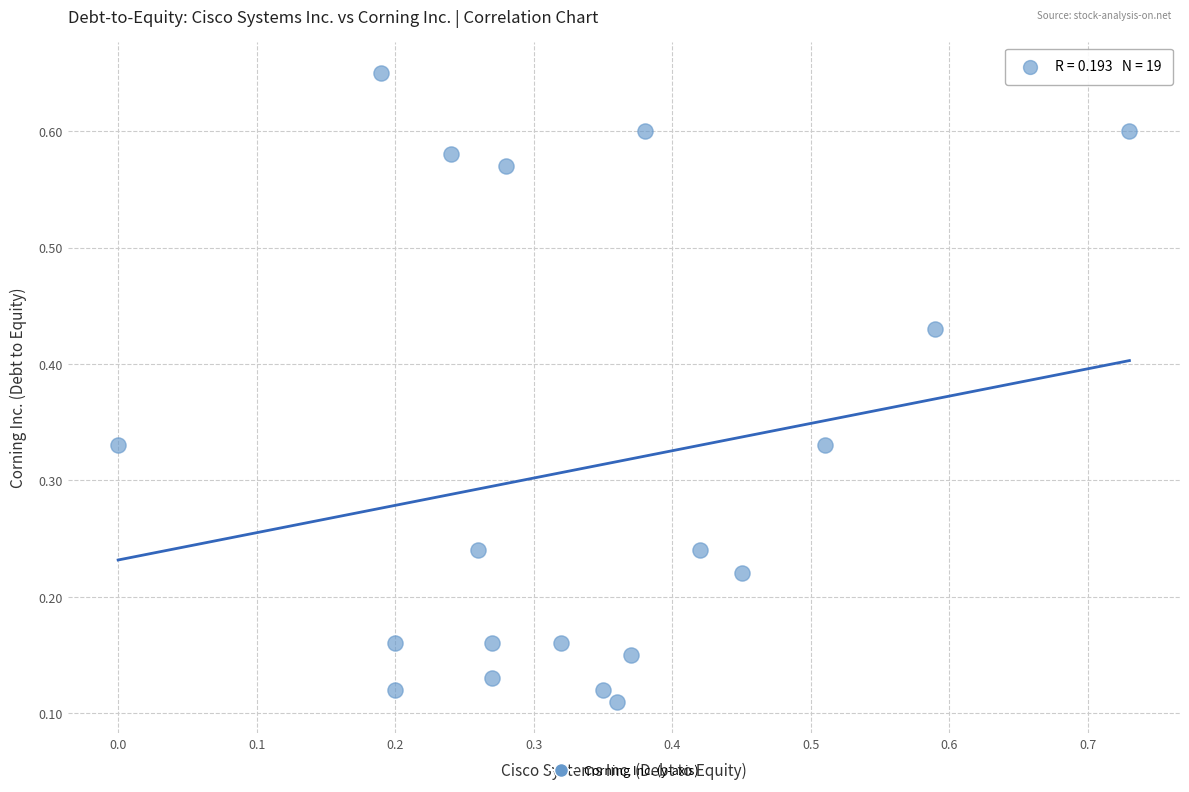

What is the range of Y values (max minus min)?

0.5